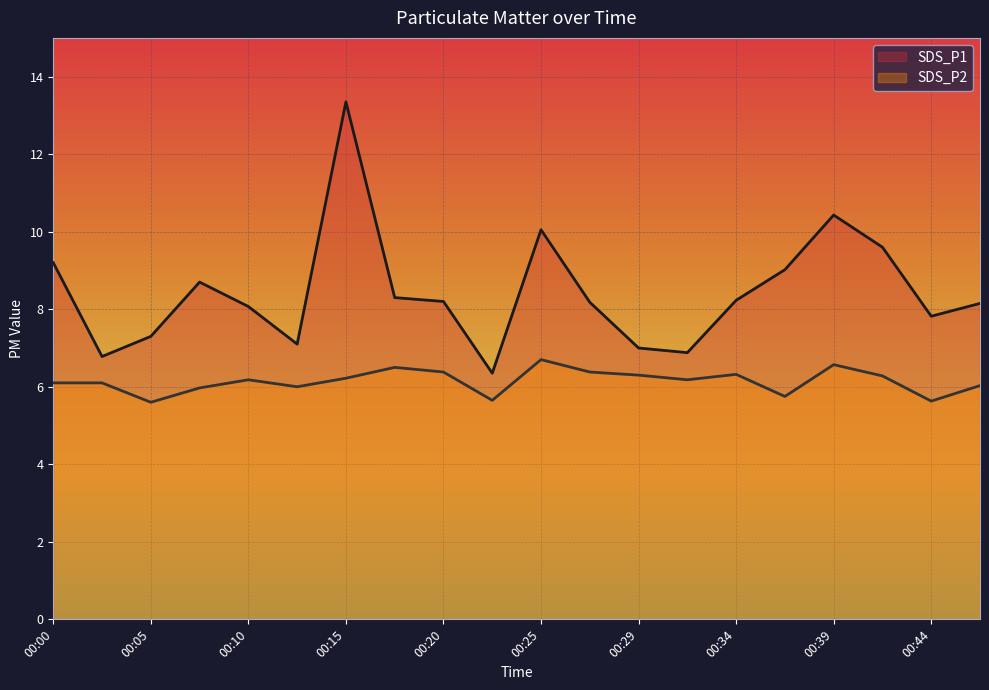

True or false: SDS_P1 has more than 0 points higher than both neighbors.

True